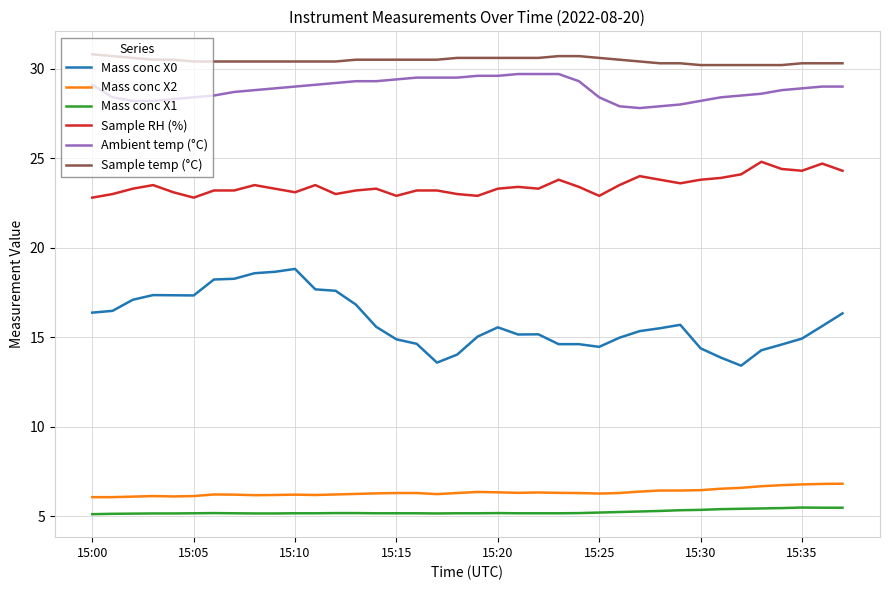

Which series has the largest total across all categories?

Sample temp (°C)